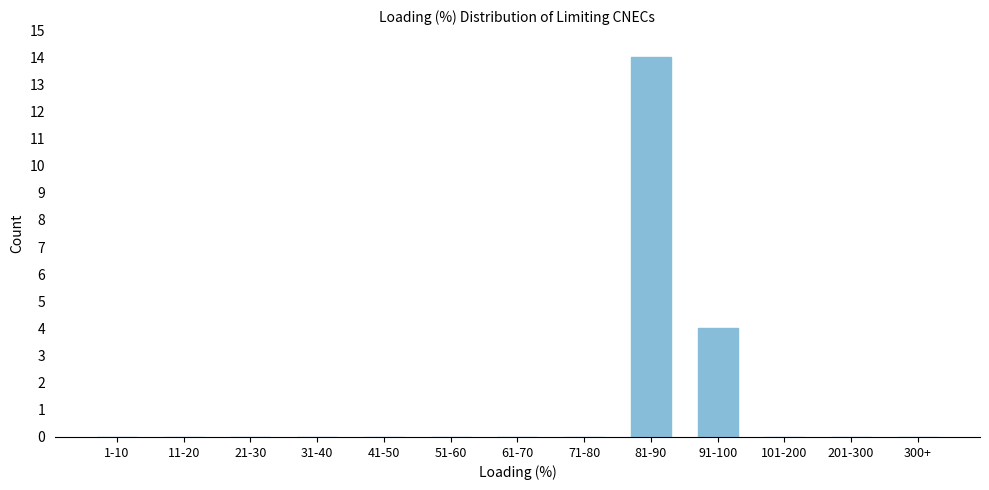

Reading right to left, extract all data points from this chart.

300+=0	201-300=0	101-200=0	91-100=4	81-90=14	71-80=0	61-70=0	51-60=0	41-50=0	31-40=0	21-30=0	11-20=0	1-10=0